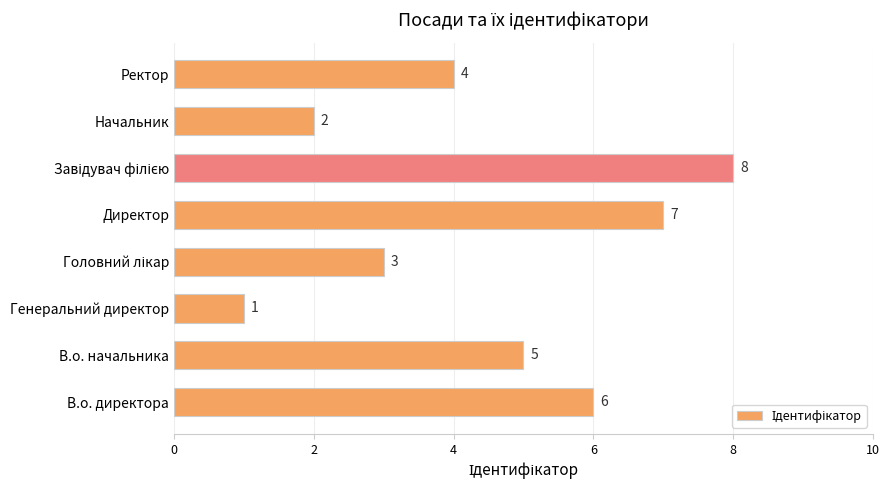

What is the change in value from В.о. начальника to Генеральний директор?

-4